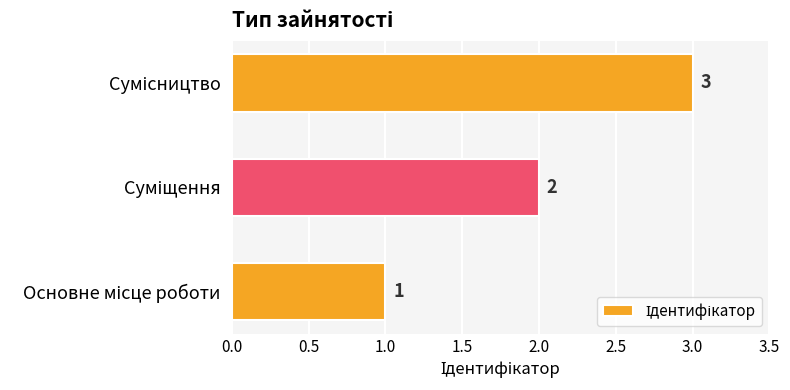

What is the maximum value shown in the chart?

3